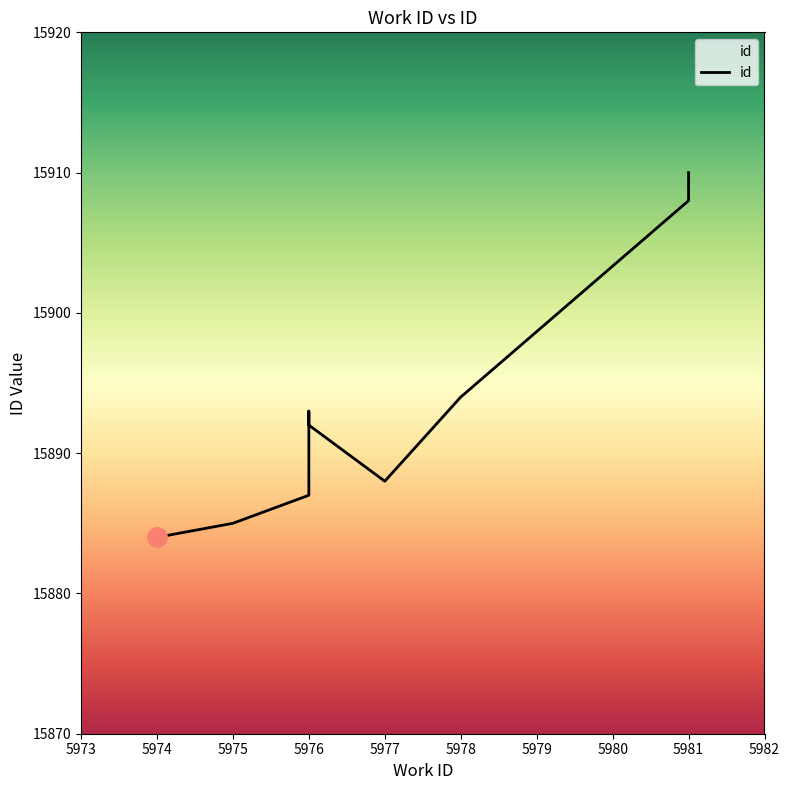

What is the difference between the maximum and minimum values?

26